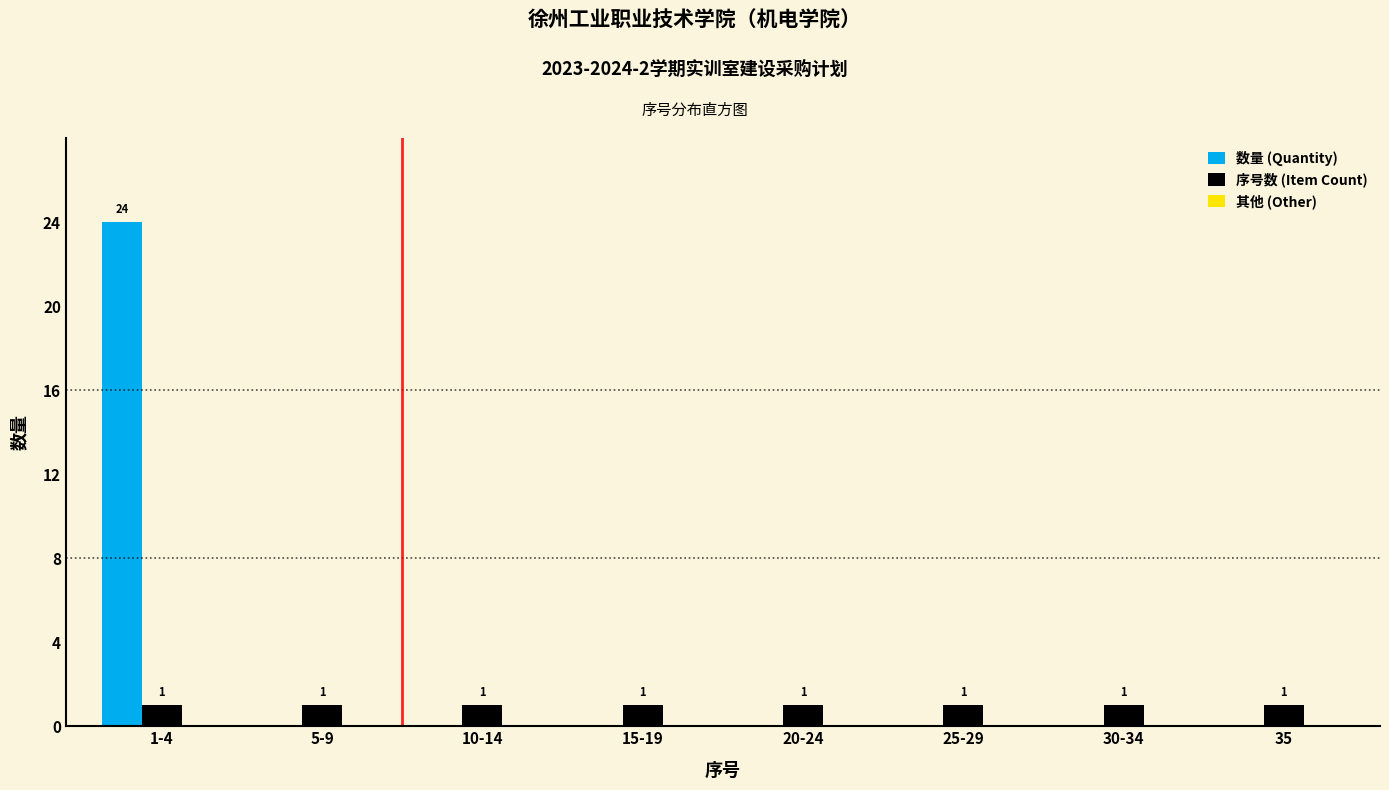

What is the sum of the 数量 (Quantity) values at 1-4 and 30-34?

24